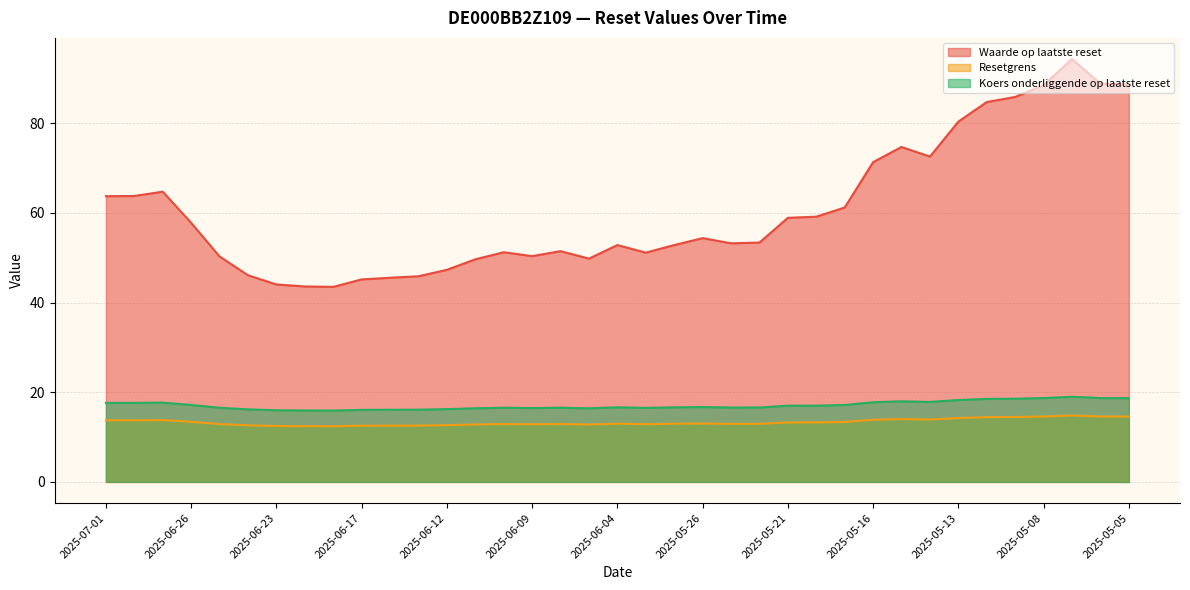

What position from the right is 2025-05-26?

16